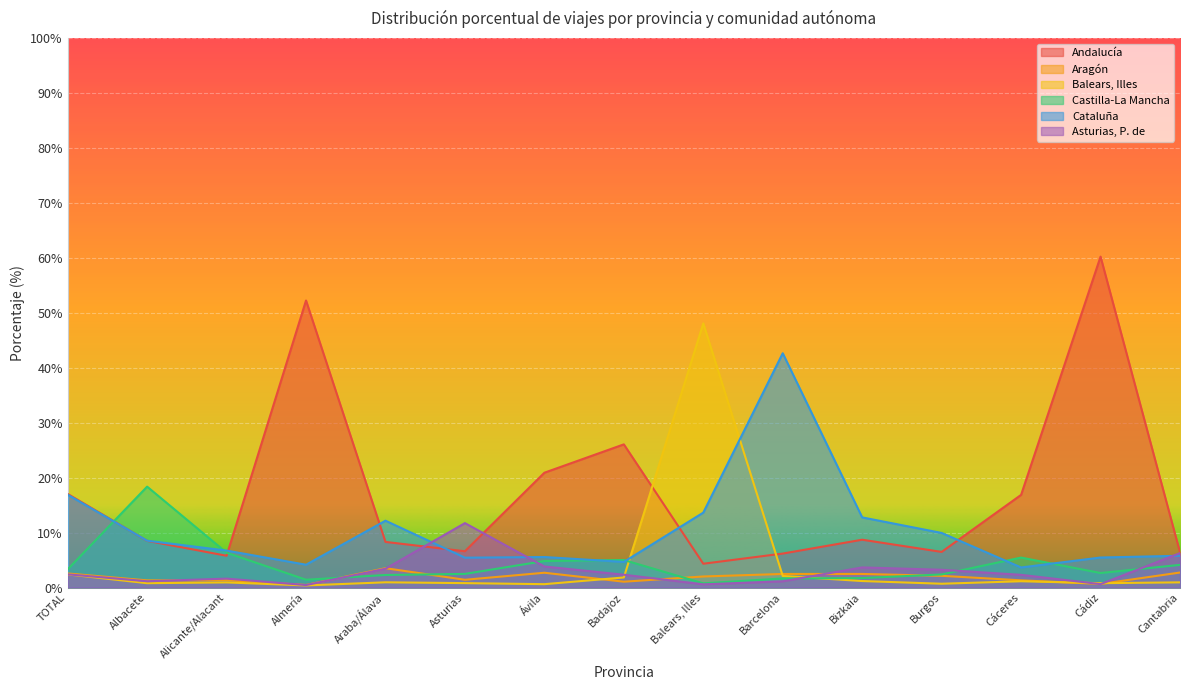

True or false: Aragón has a value of 0.7 at Almería.

False